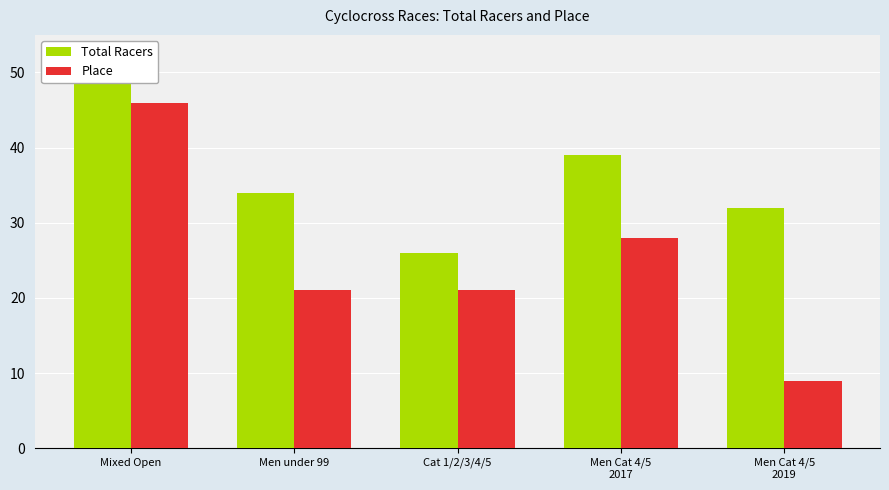

At how many categories does at least one series exceed 30?

4